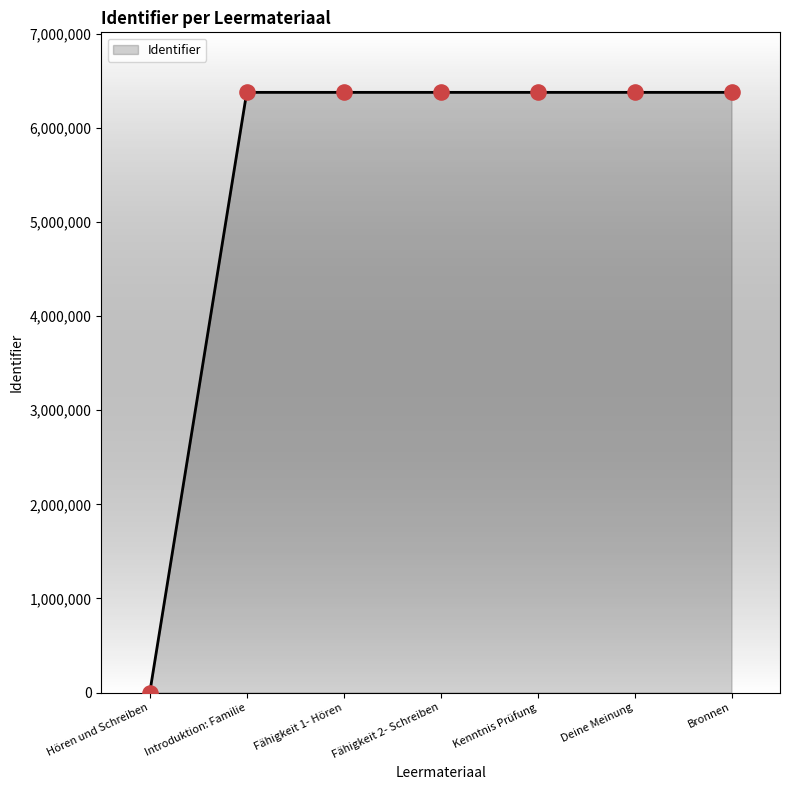

What is the change in value from Hören und Schreiben to Bronnen?

+6378471